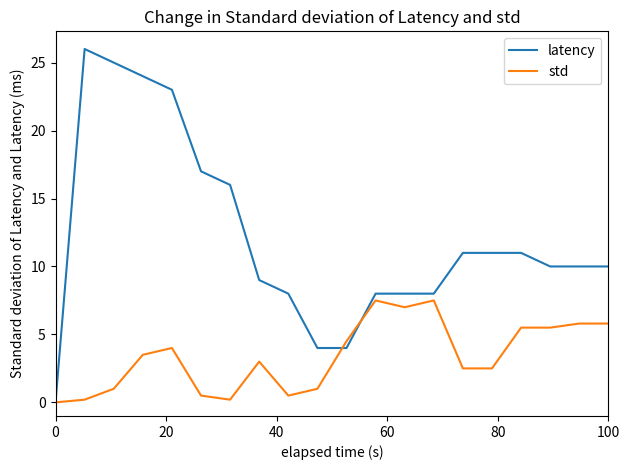

At how many categories does at least one series exceed 20?

4